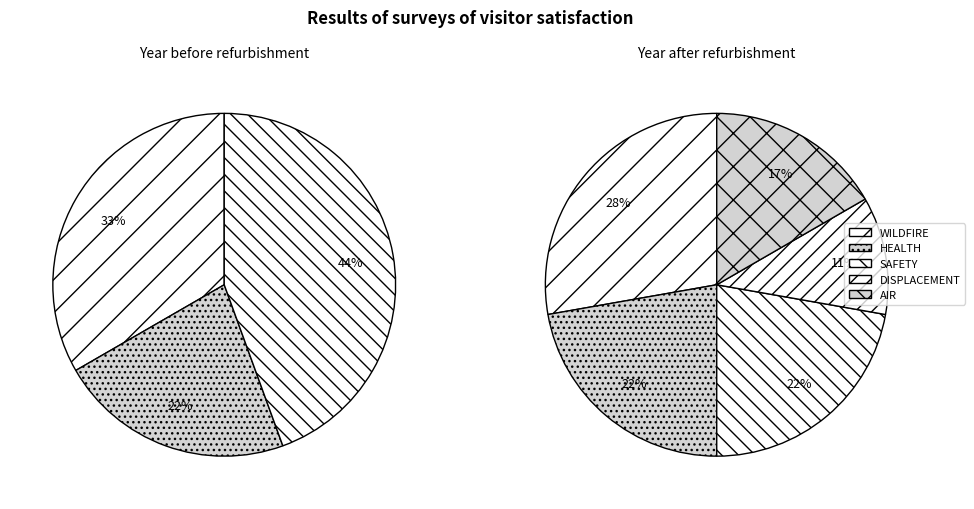

Does any single category account for the majority?

No